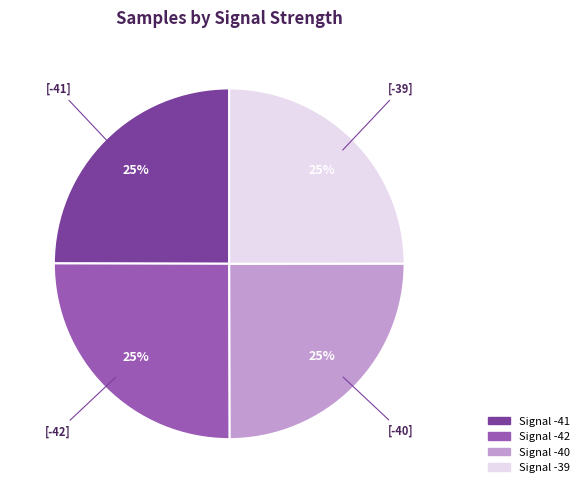

How many segments does this pie chart have?

4